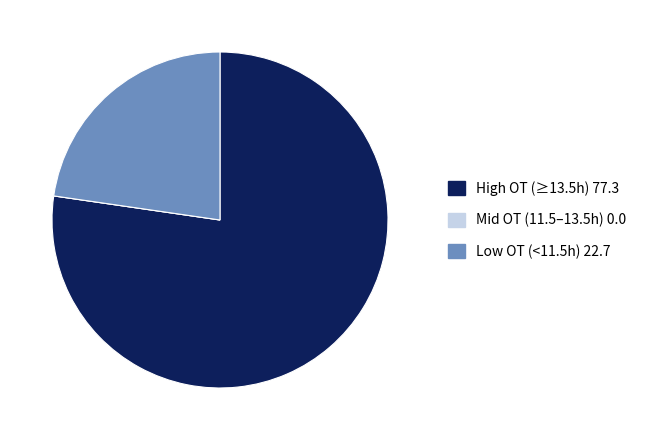

Which category has the biggest portion of the pie?

High OT (≥13.5h) 77.3